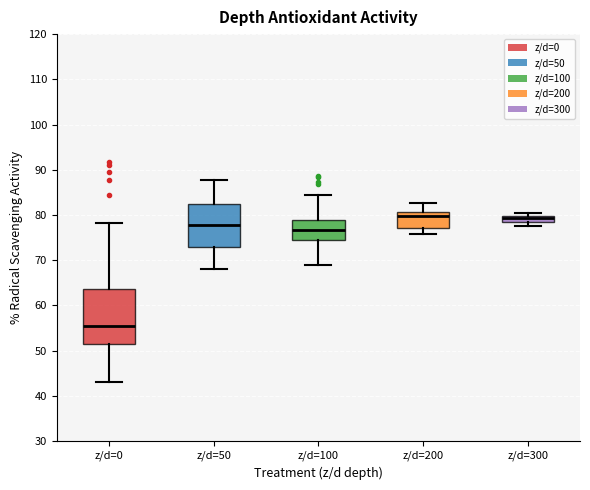

Which box has the lowest median line?

z/d=0